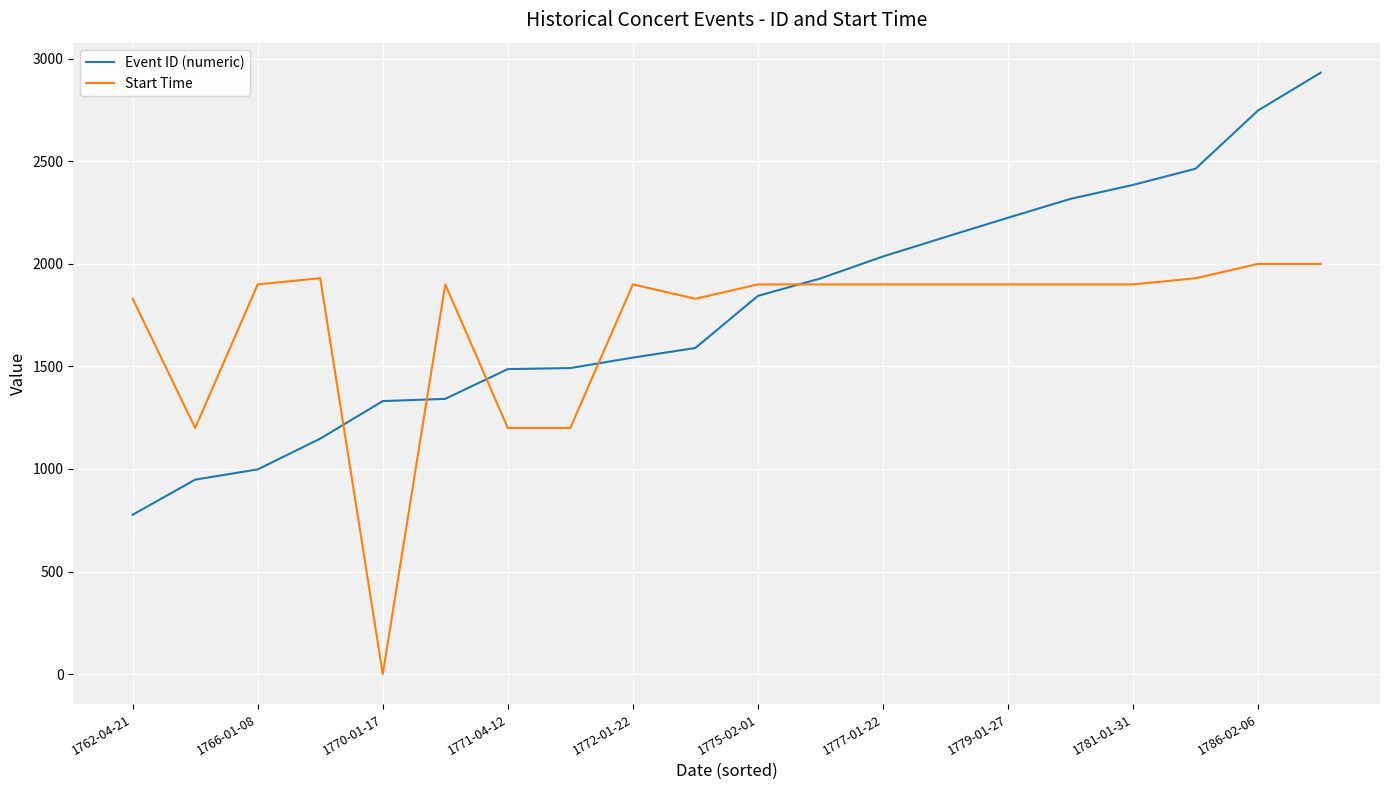

What is the minimum value for Event ID (numeric)?

777